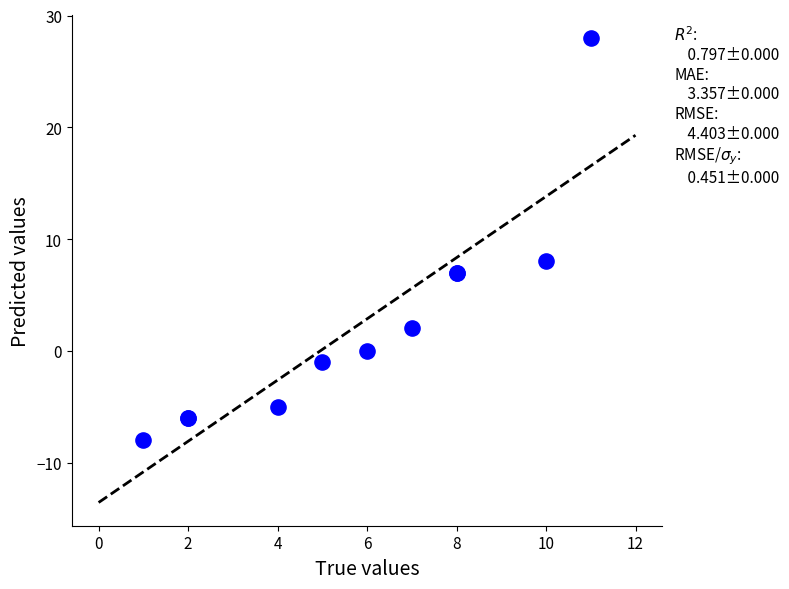

What Y value in the scatter plot is closest to 10?

8